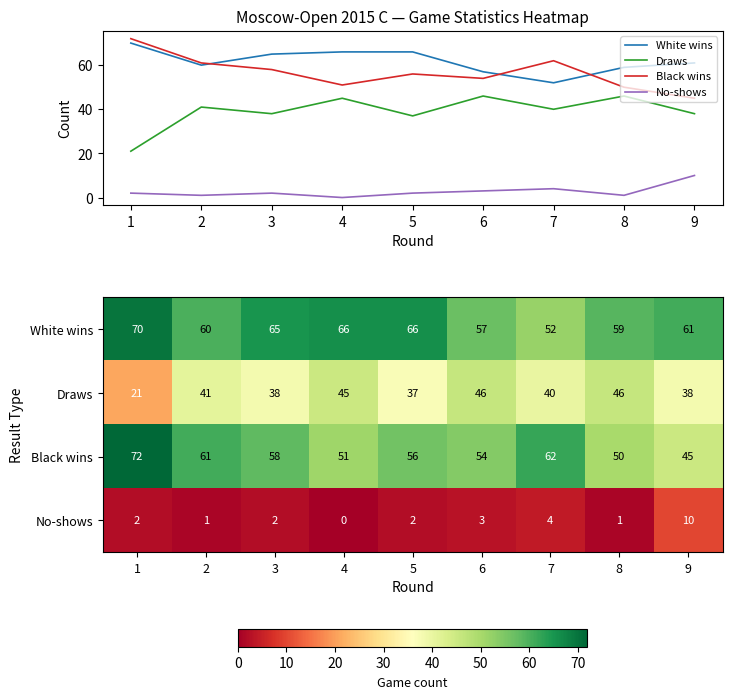

What is the sum of the Draws values at 2 and 4?

86